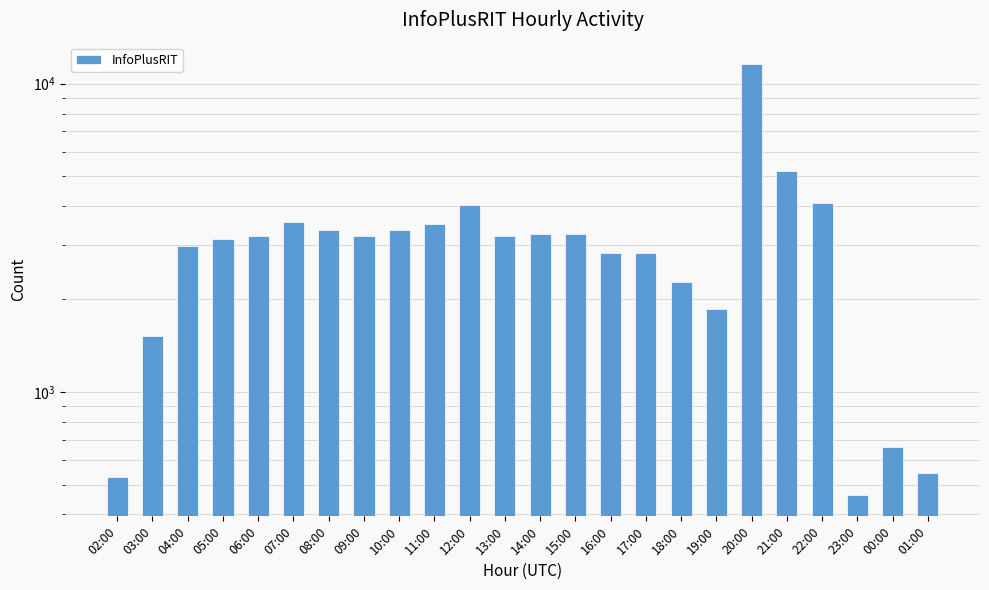

What is the sum of the values at 14:00 and 03:00?

4766